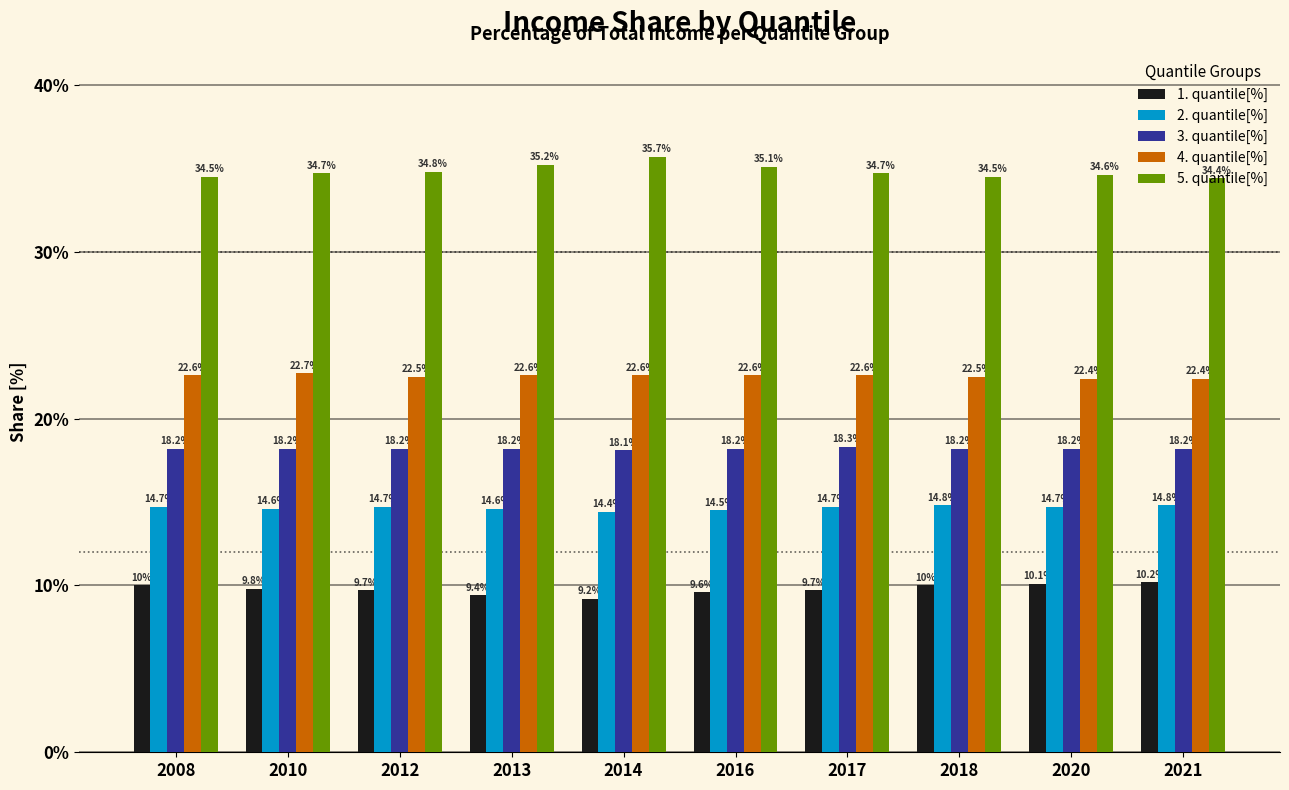

How many bars are there in total?

50